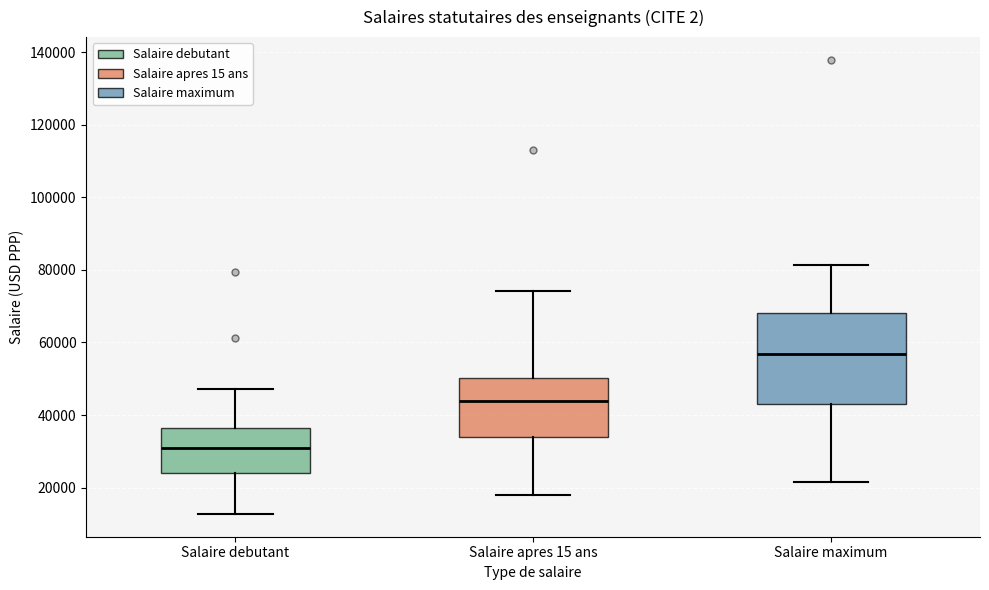

Reading left to right, transcribe this box plot: for each box, give where its median line is, the range the box spans, and where its two whiskers end, as read against the y-axis. The values are not printed on the chart, so give them approximately, as read against the axis.

Salaire debutant: median 30000, box 24000 to 36000, whiskers 12000 to 48000
Salaire apres 15 ans: median 44000, box 34000 to 50000, whiskers 18000 to 74000
Salaire maximum: median 56000, box 44000 to 68000, whiskers 22000 to 82000